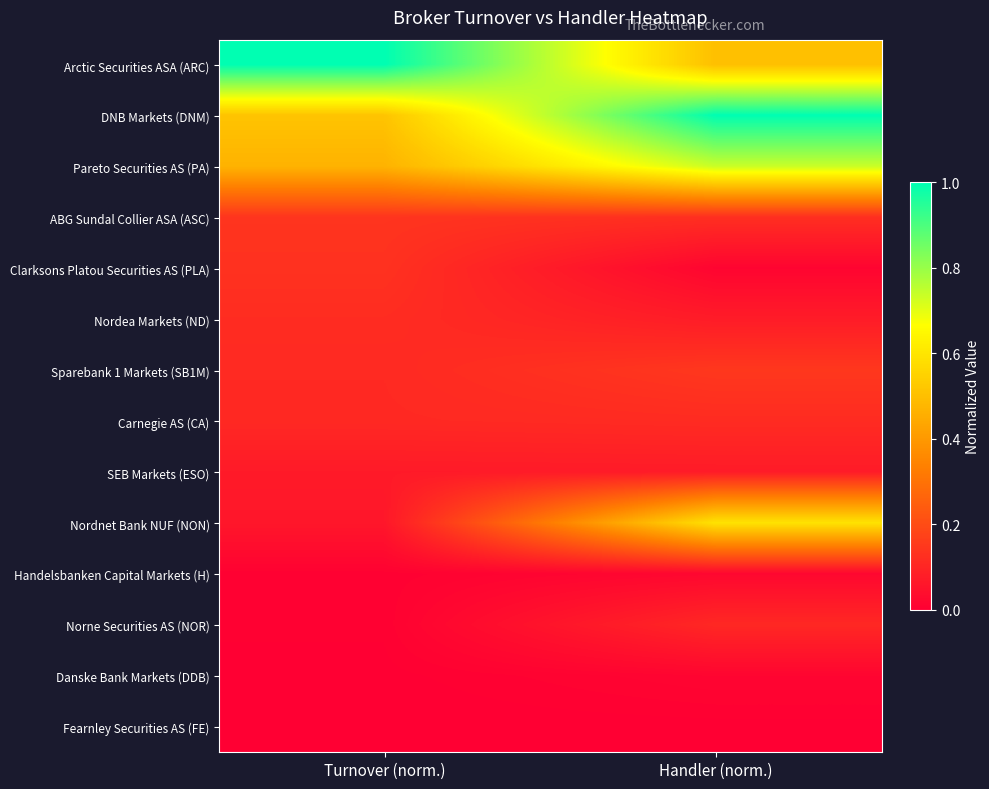

Which has a higher value, Turnover (norm.) or Handler (norm.)?

Turnover (norm.)